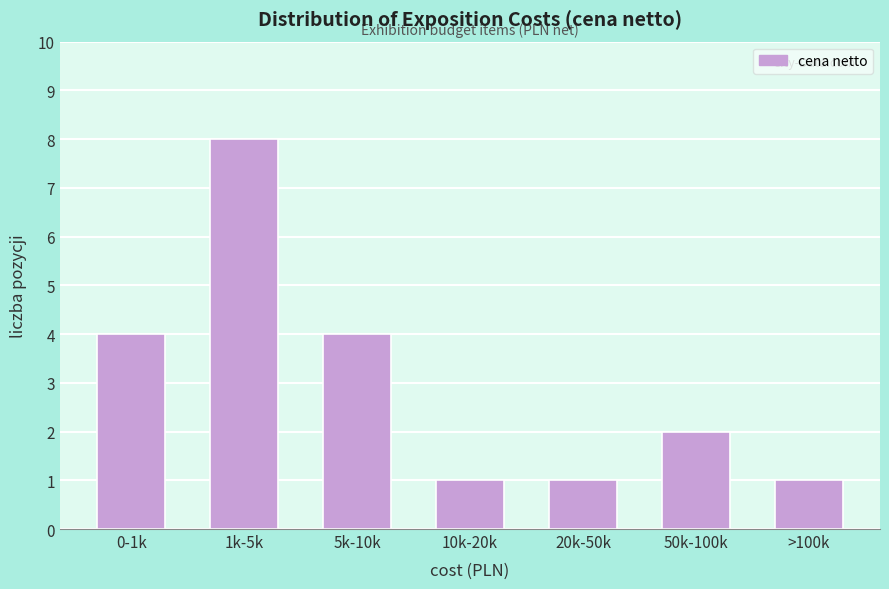

Reading left to right, what are all the values shown in this chart?

0-1k=4	1k-5k=8	5k-10k=4	10k-20k=1	20k-50k=1	50k-100k=2	>100k=1